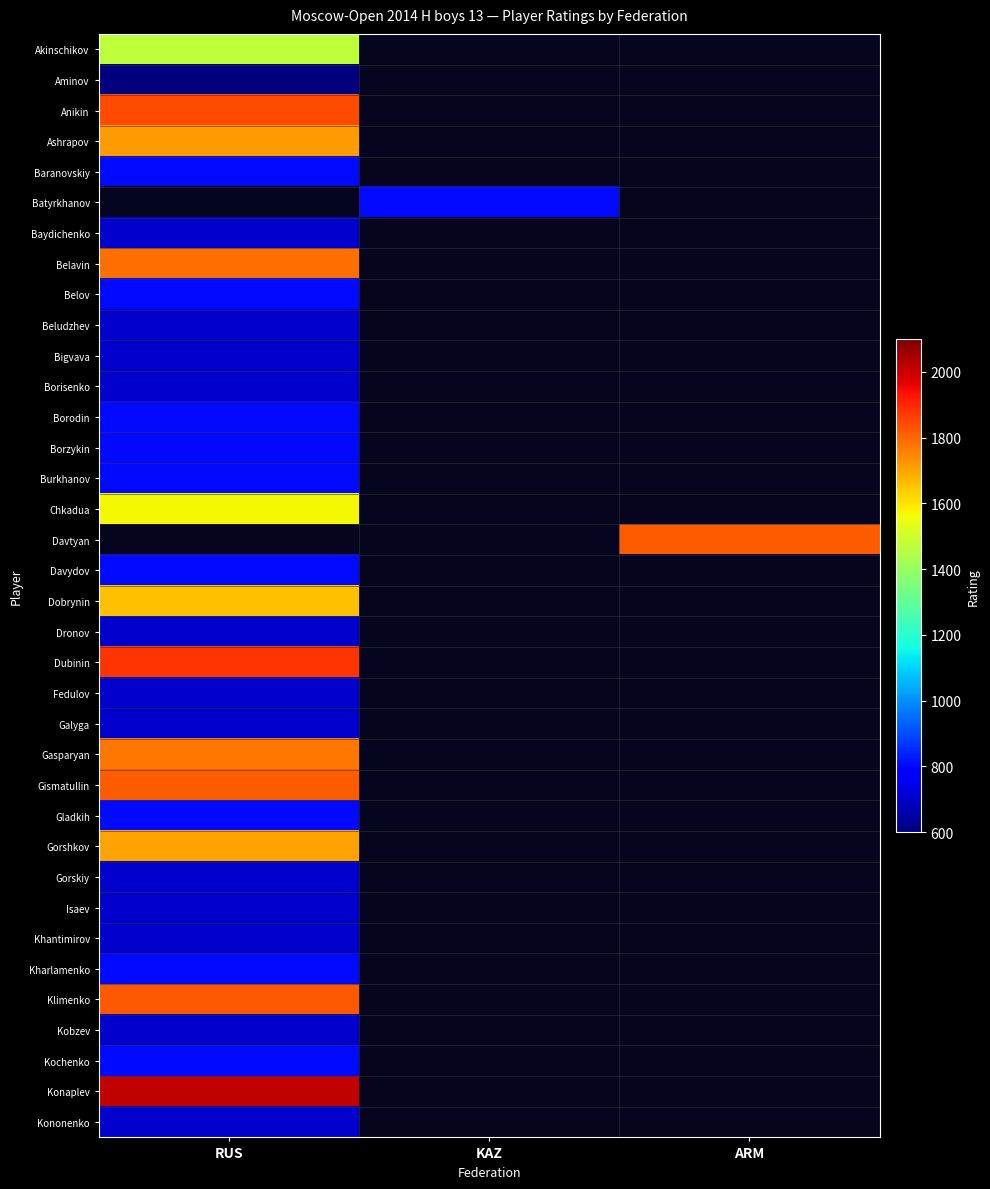

At ARM, list the series in order from smallest to largest.

Akinschikov, Aminov, Anikin, Ashrapov, Baranovskiy, Batyrkhanov, Baydichenko, Belavin, Belov, Beludzhev, Bigvava, Borisenko, Borodin, Borzykin, Burkhanov, Chkadua, Davydov, Dobrynin, Dronov, Dubinin, Fedulov, Galyga, Gasparyan, Gismatullin, Gladkih, Gorshkov, Gorskiy, Isaev, Khantimirov, Kharlamenko, Klimenko, Kobzev, Kochenko, Konaplev, Kononenko, Davtyan